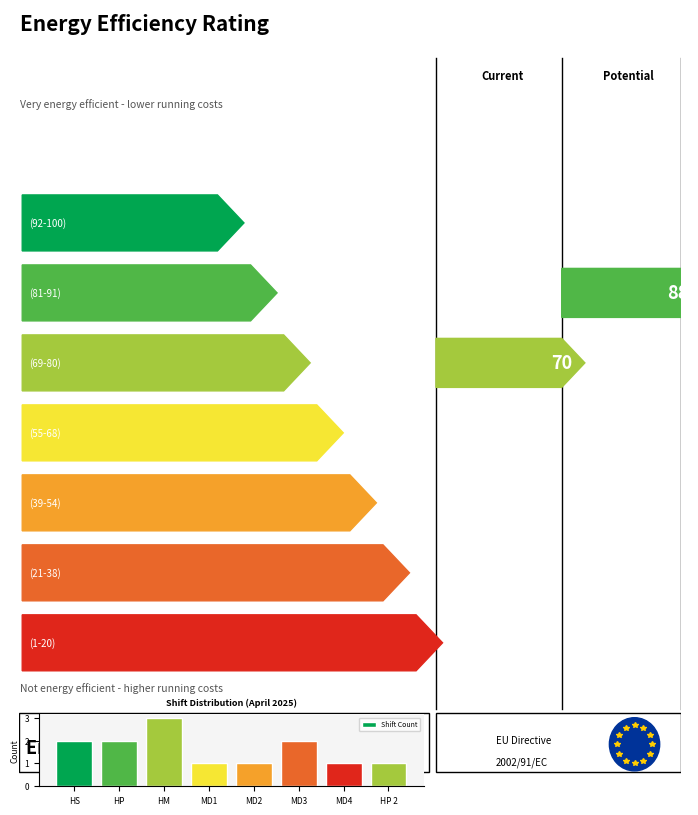

Reading left to right, what are all the values shown in this chart?

2	2	3	1	1	2	1	1